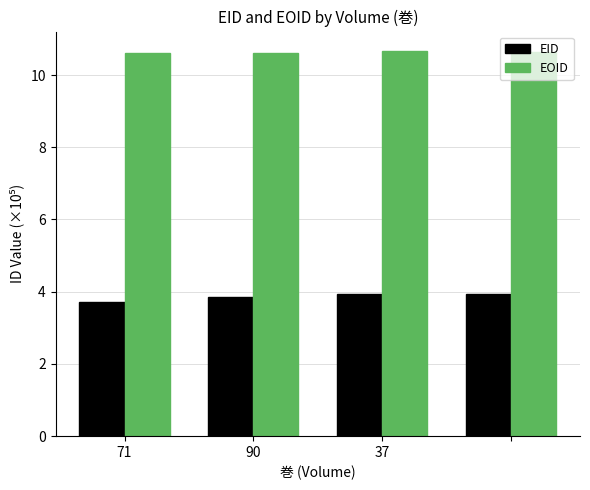

Does the chart contain stacked bars?

No